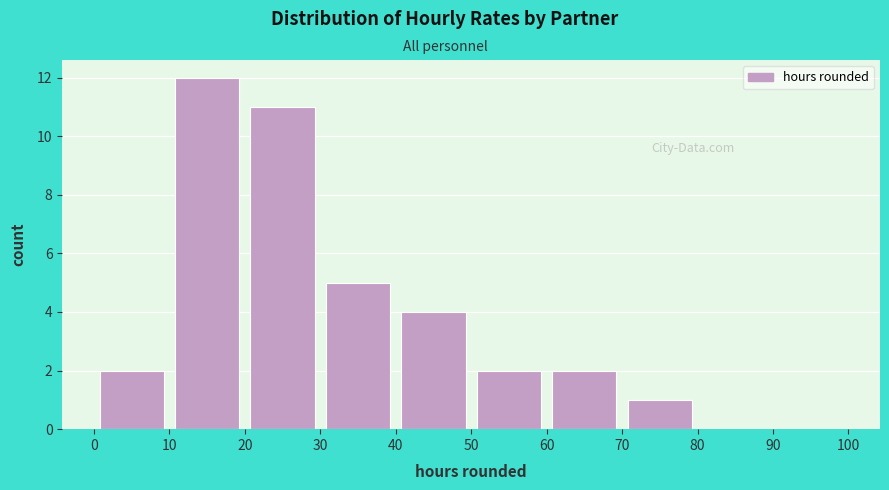

Over which range of the x-axis is the bar tallest?

10 to 20